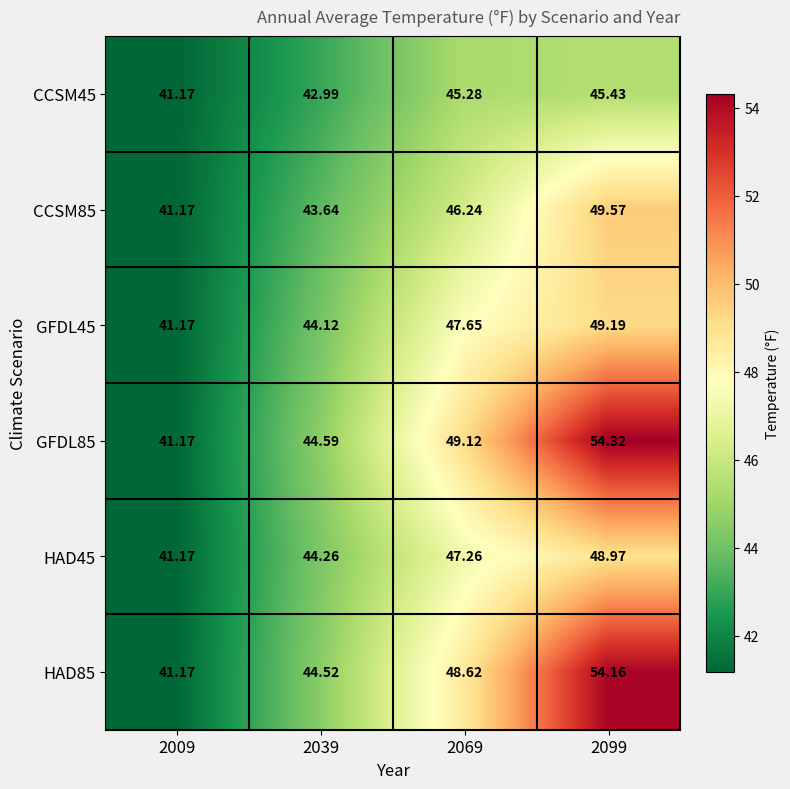

What is the greatest value displayed?

54.3